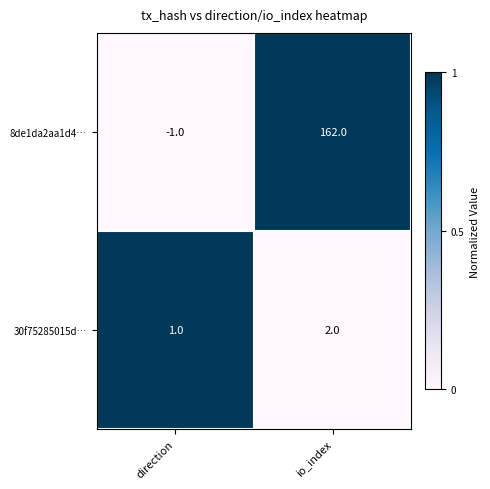

The value of 8de1da2aa1d4… at io_index is 81. True or false?

False